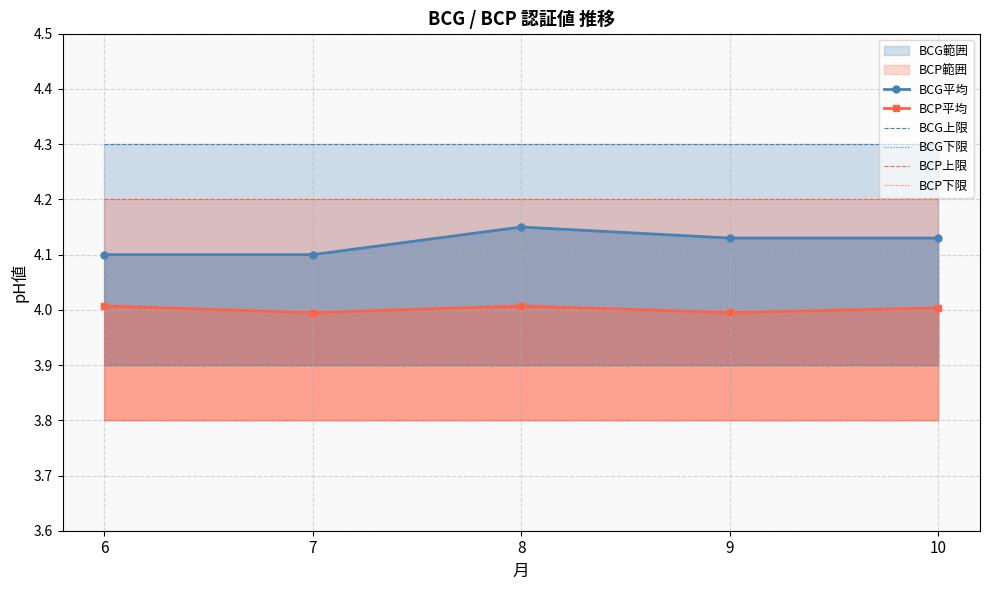

Which series has the largest range (max minus min)?

BCG平均